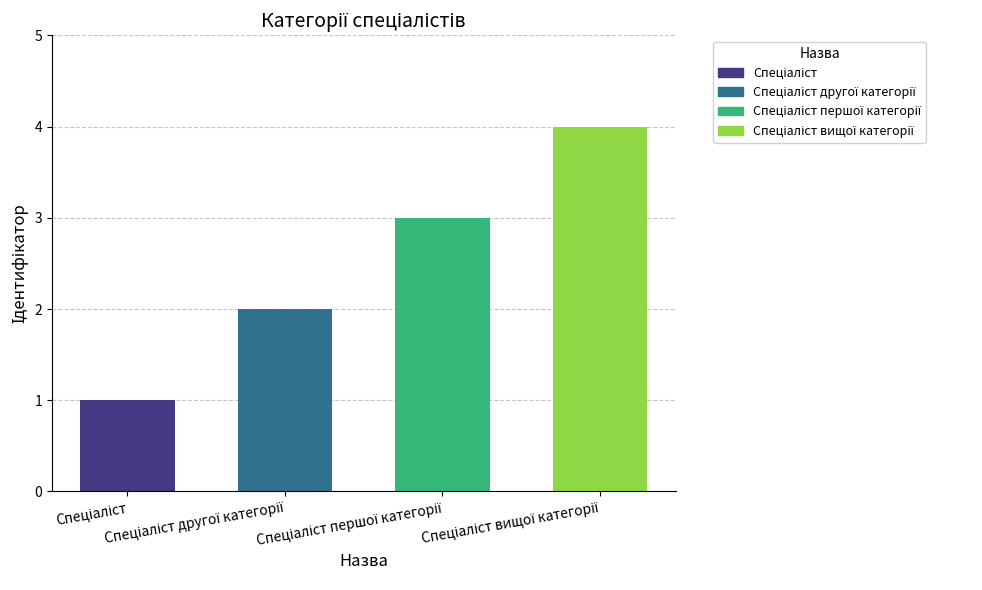

What is the sum of all values?

10